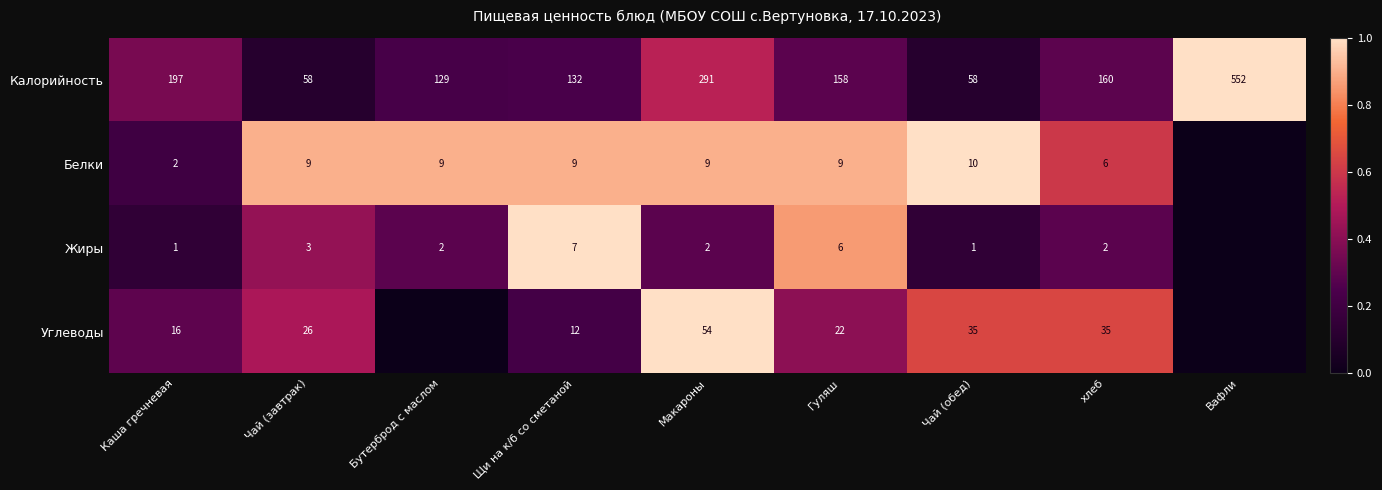

What is the difference between the maximum and second lowest values in the Калорийность series?

494